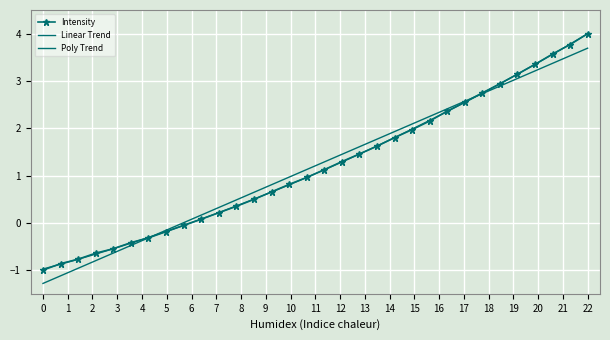

What is the value of the Intensity point at the 10th from the left?

0.1